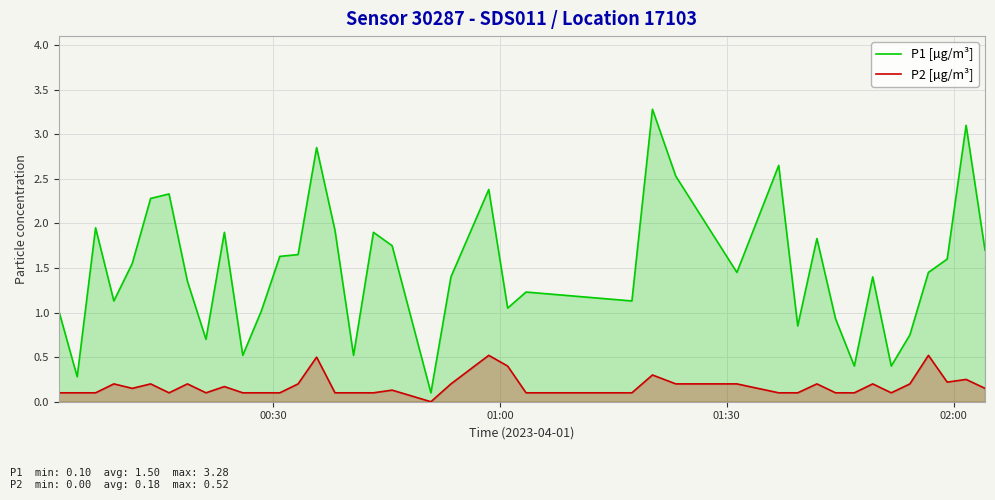

What is the lowest value of the P1 [µg/m³] series?

0.1